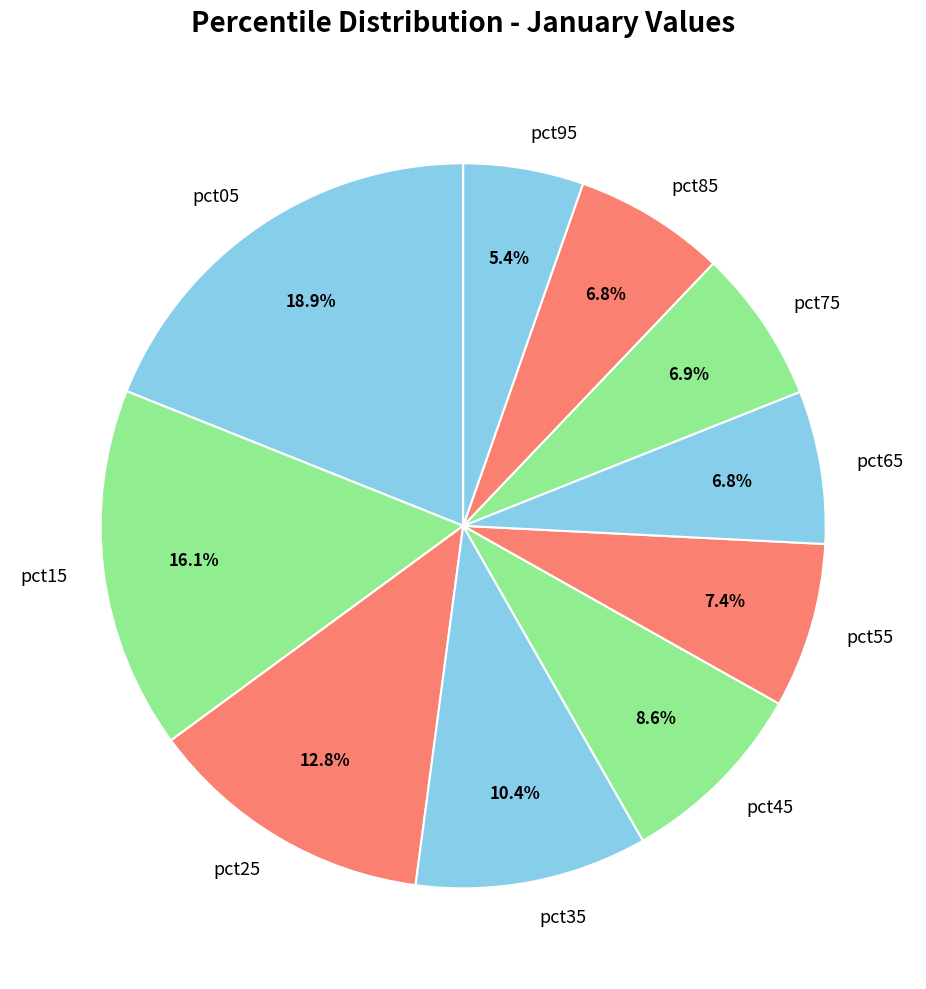

The pct85 slice represents 7% of the pie. True or false?

True